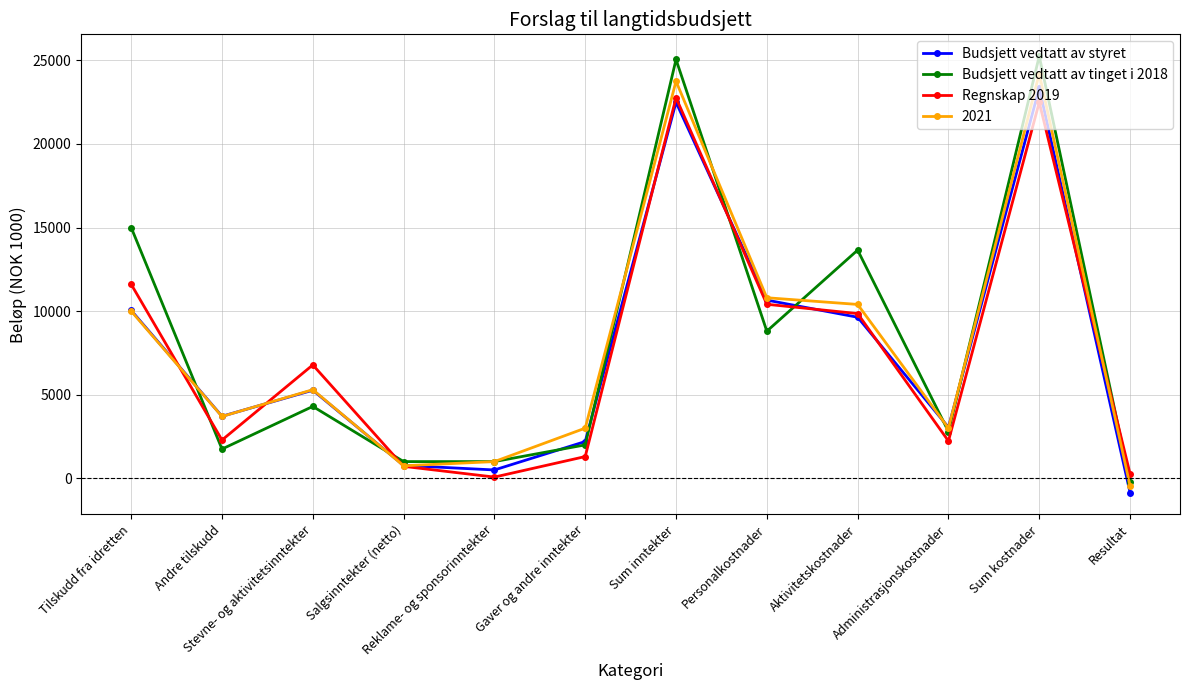

What is the approximate value of Budsjett vedtatt av tinget i 2018 at Salgsinntekter (netto)?

1000